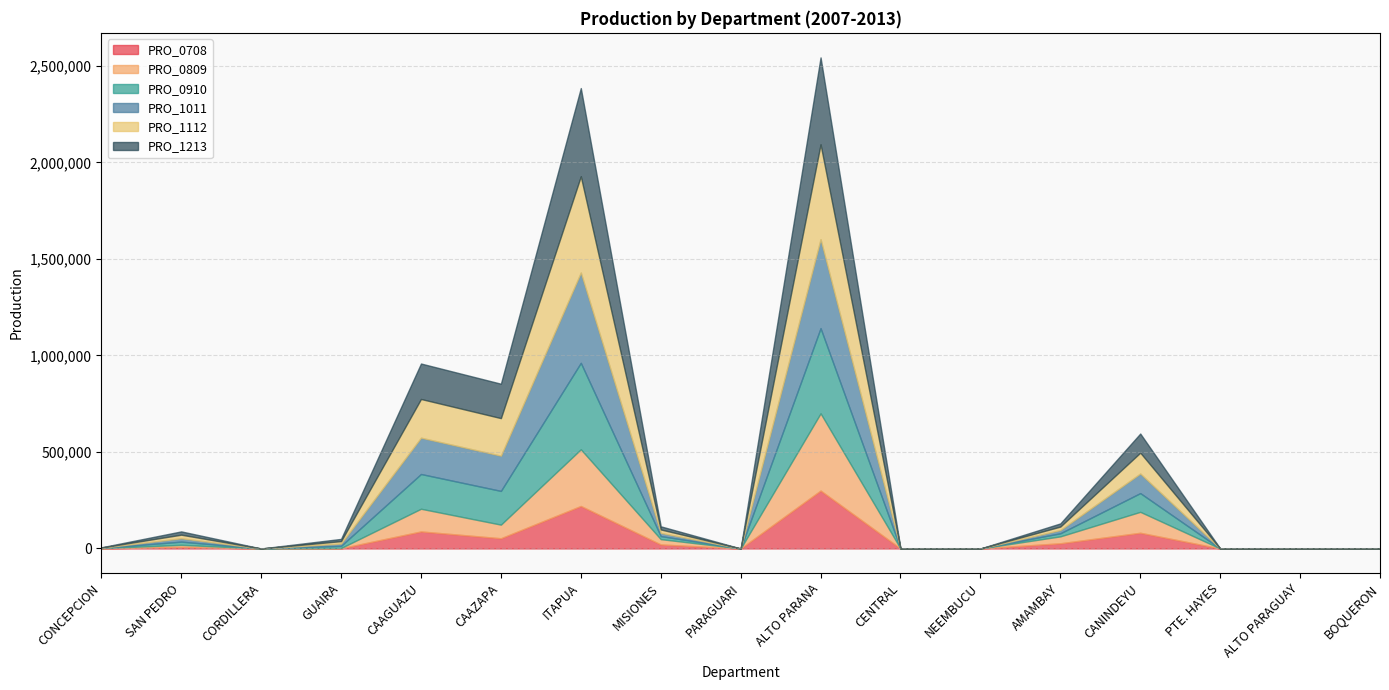

At which category is the sum across all series the highest?

ALTO PARANA